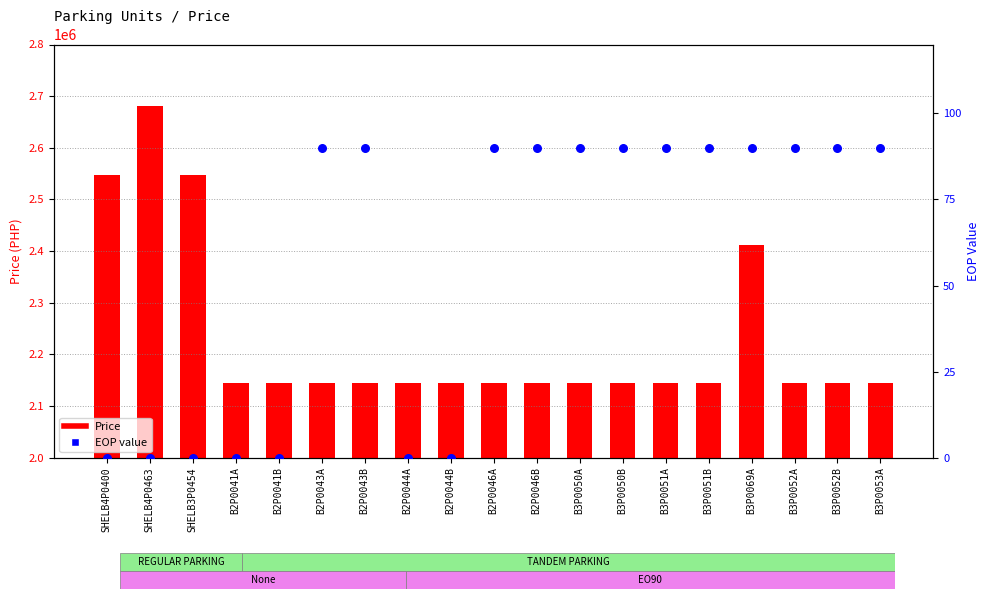

Which series has the widest spread of Y values?

Price